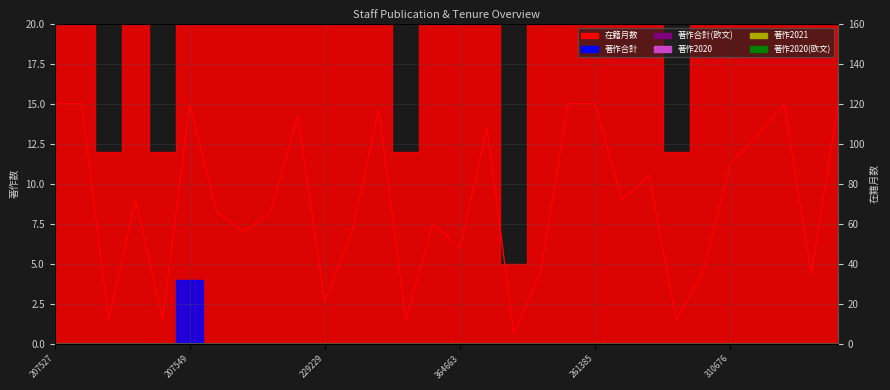

What value does the data have at 7, to the nearest 5?

55